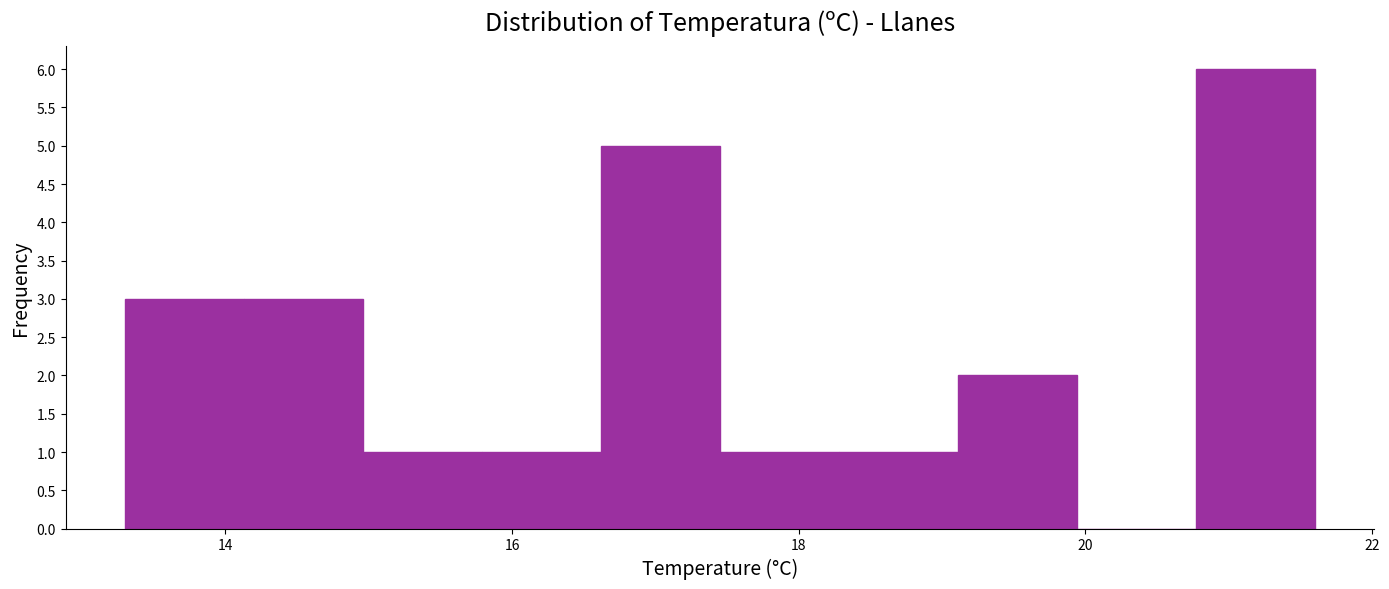

How tall is the bar that spans 15.8 to 16.6 on the x-axis? Neither the bar edges nor the heights are printed on the chart, so give them approximately, as read against the axes.

1